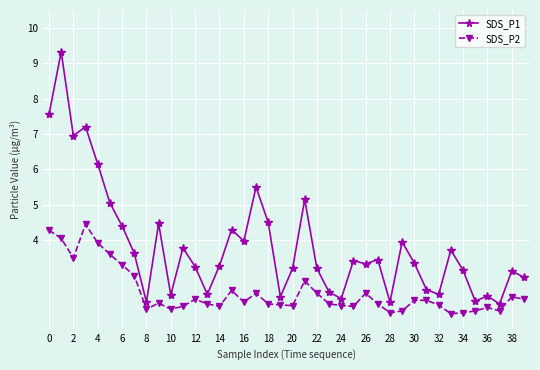

Does the chart display data point markers on the line(s)?

Yes